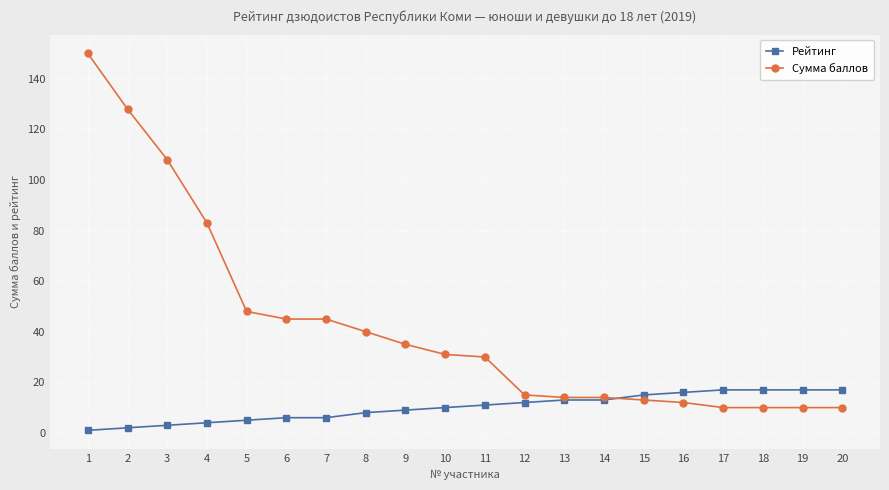

At which category does the chart reach its peak across all series?

1